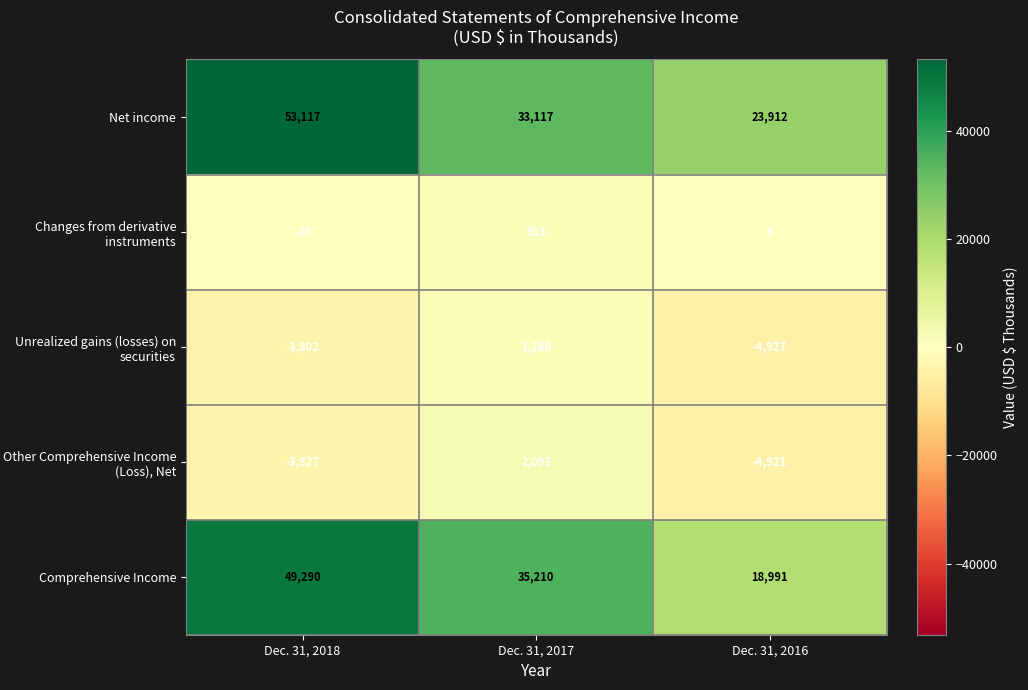

Which series has the widest spread of values?

Comprehensive Income